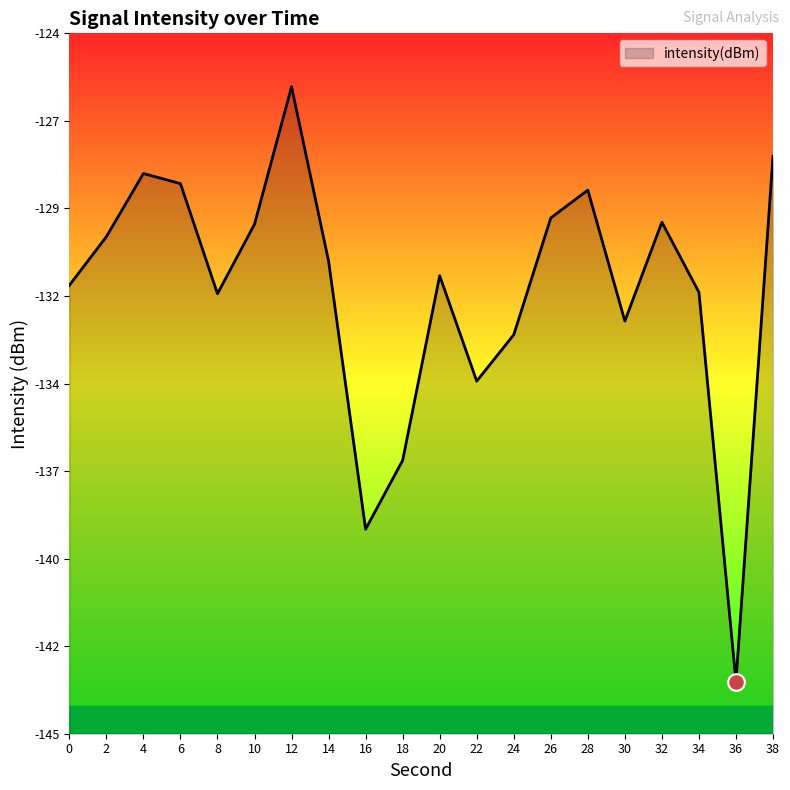

What is the change in value from 6 to 22?

-5.9